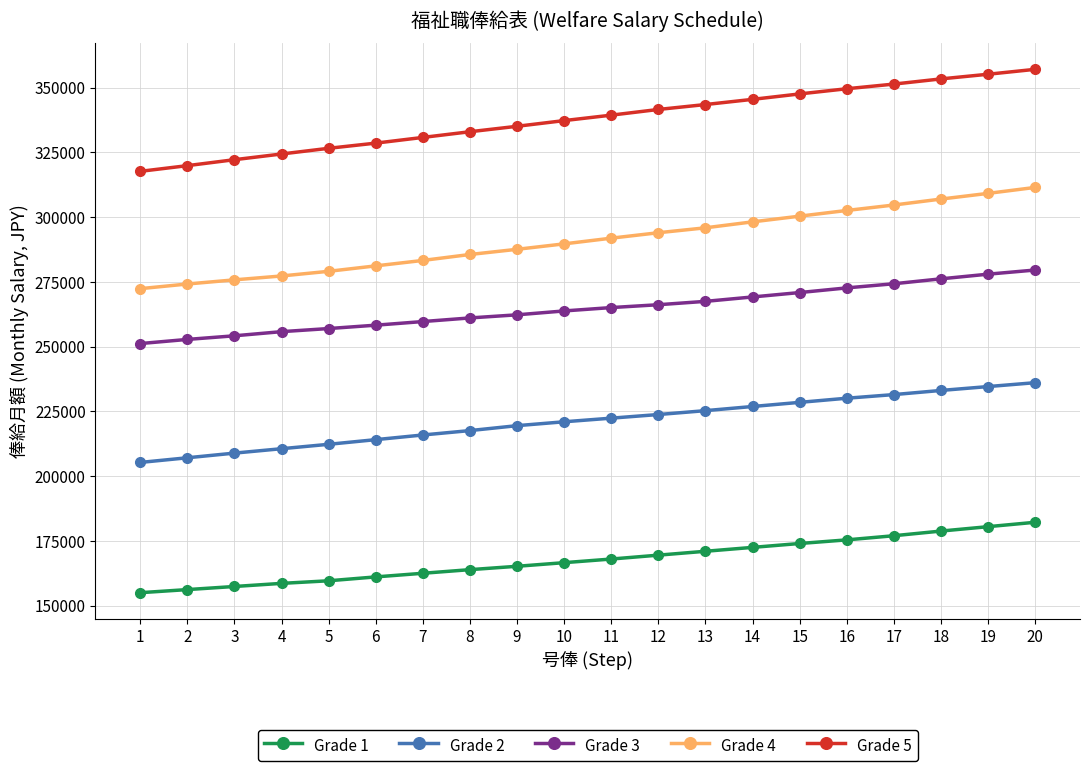

True or false: Grade 1 and Grade 4 cross at least once.

False